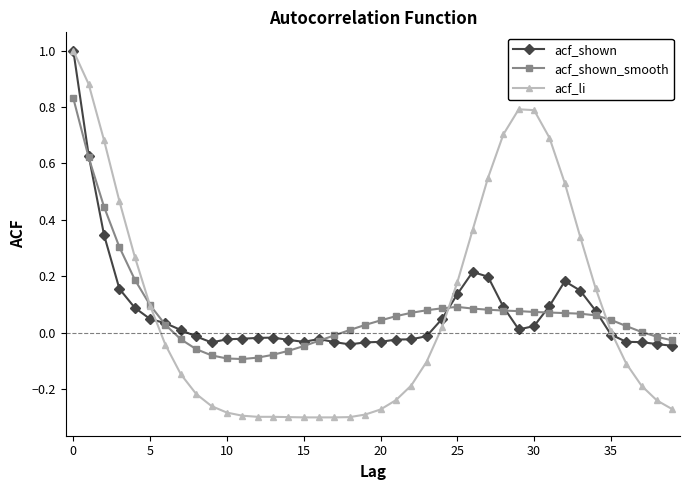

Count the number of data series in this chart.

3